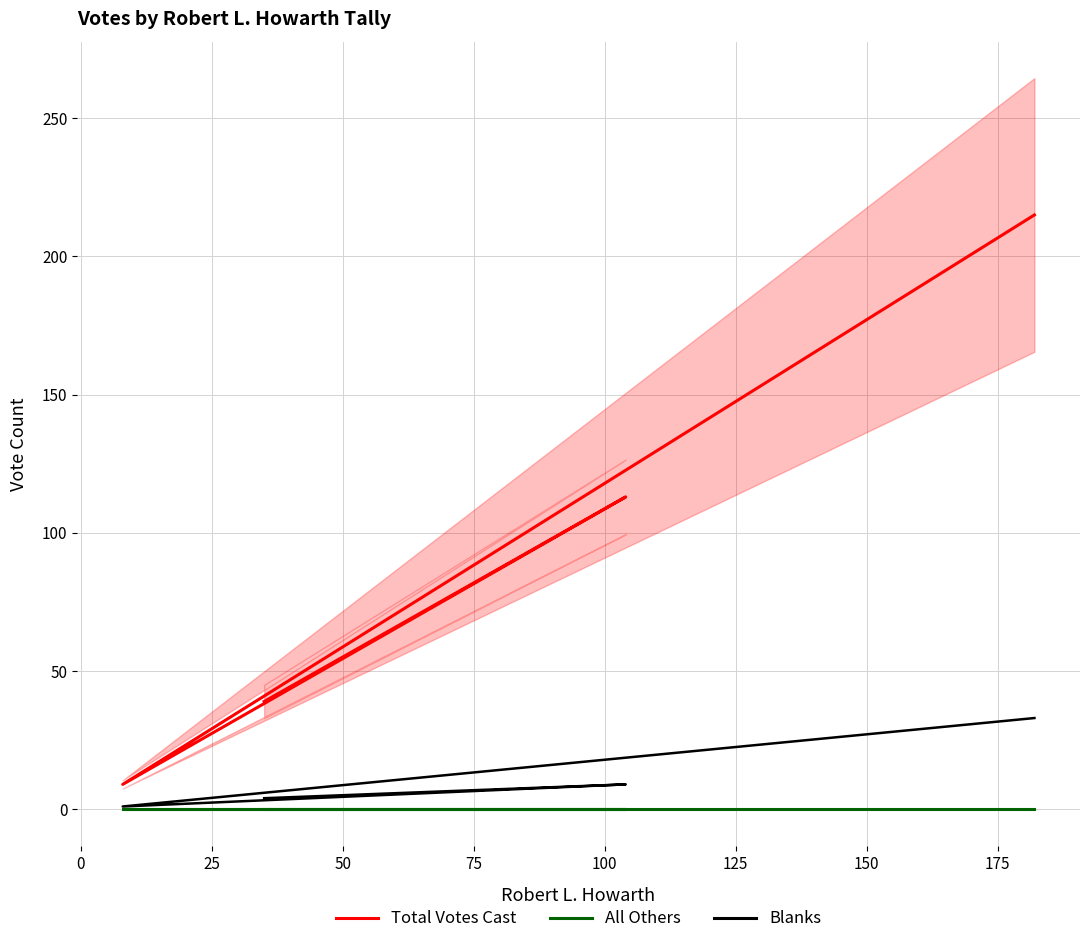

True or false: Blanks and Total Votes Cast intersect in this chart.

False